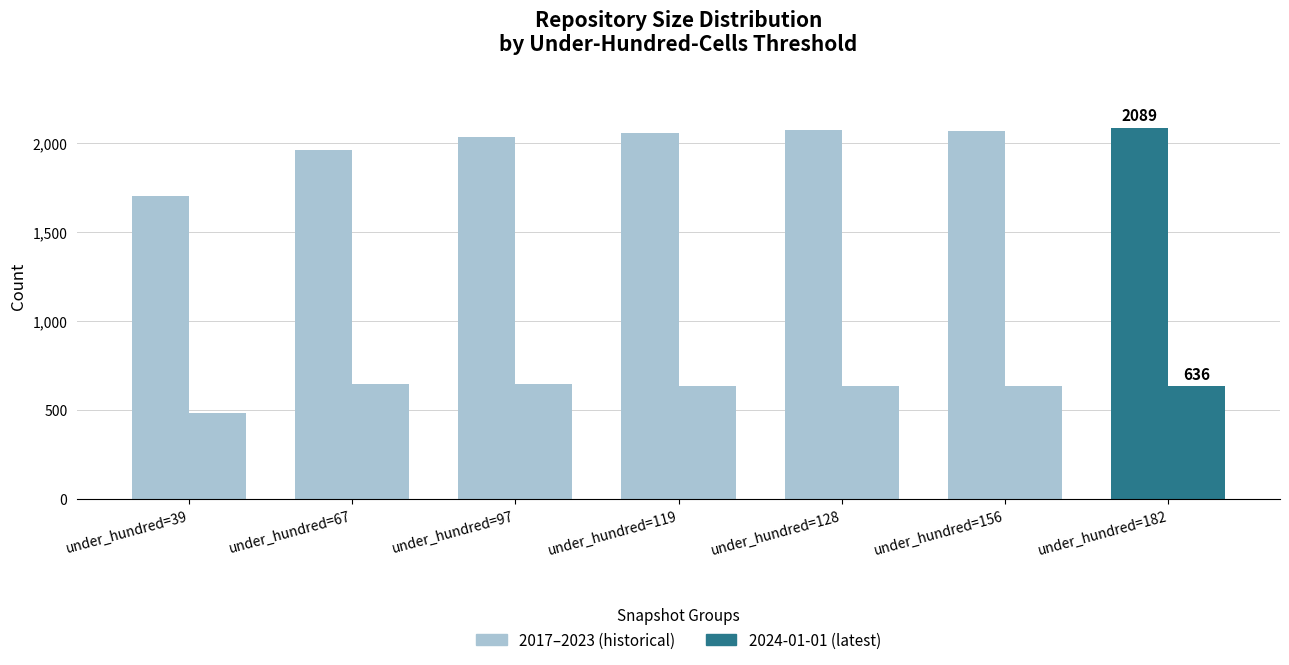

At which category is the sum across all series the highest?

182